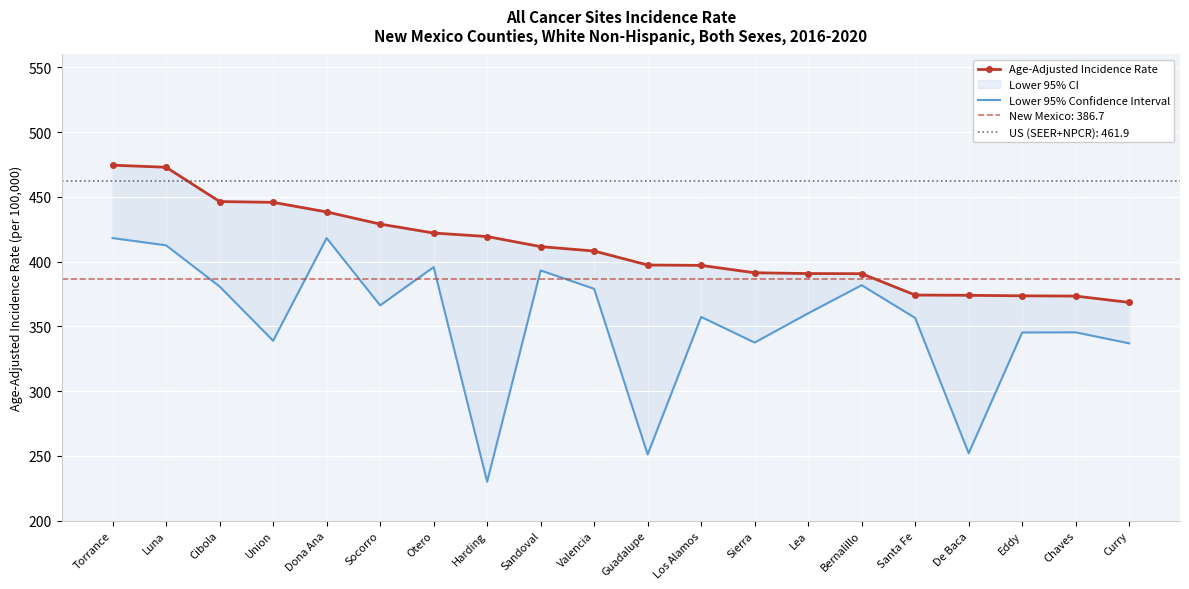

What is the difference between the highest and lowest values at De Baca?

122.0